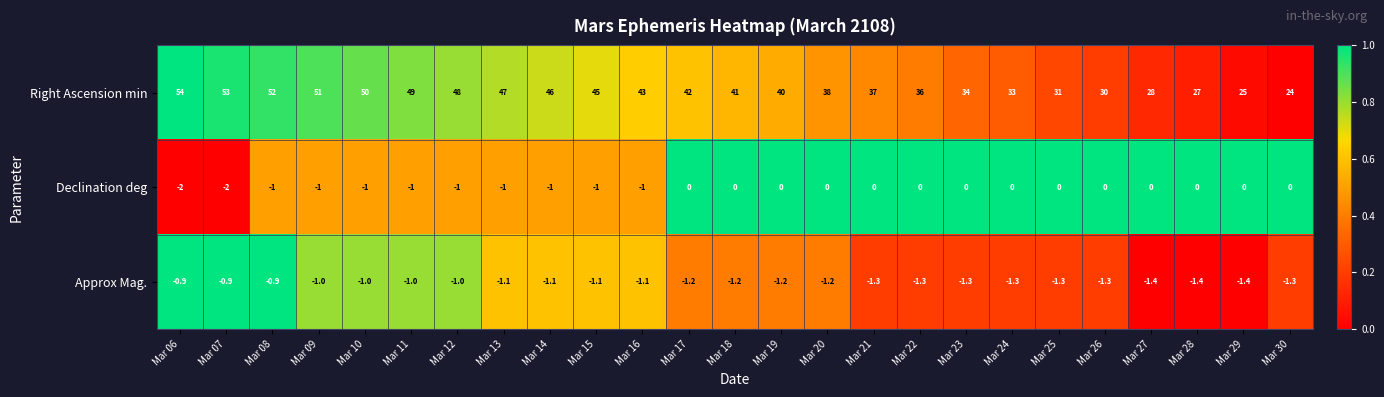

Between Mar 14 and Mar 22, which series saw the biggest shift?

Right Ascension min